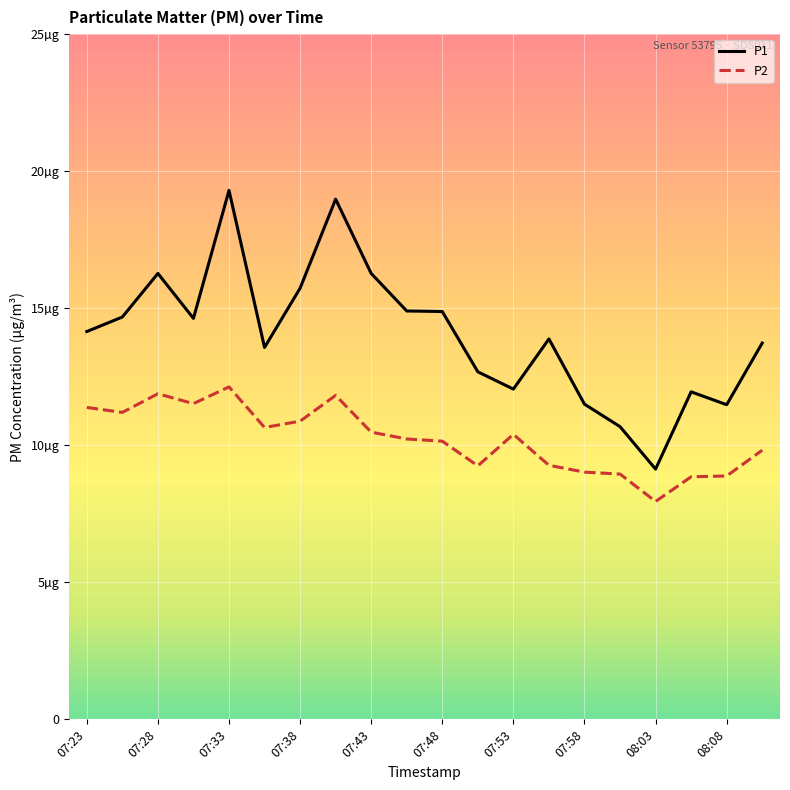

At which label does P1 first exceed 14?

07:23